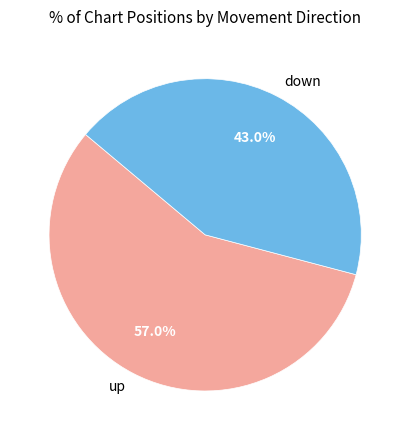

Count the number of slices in the pie.

2